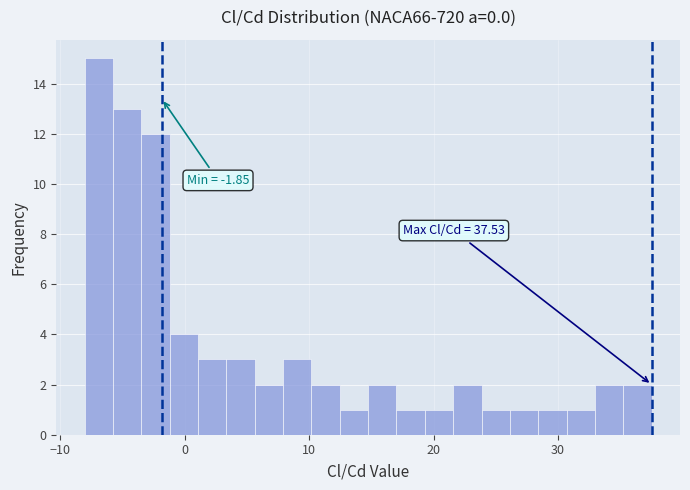

Around what value on the x-axis is the tallest bar? Give the approximate position of its centre, as read against the axis.

-7